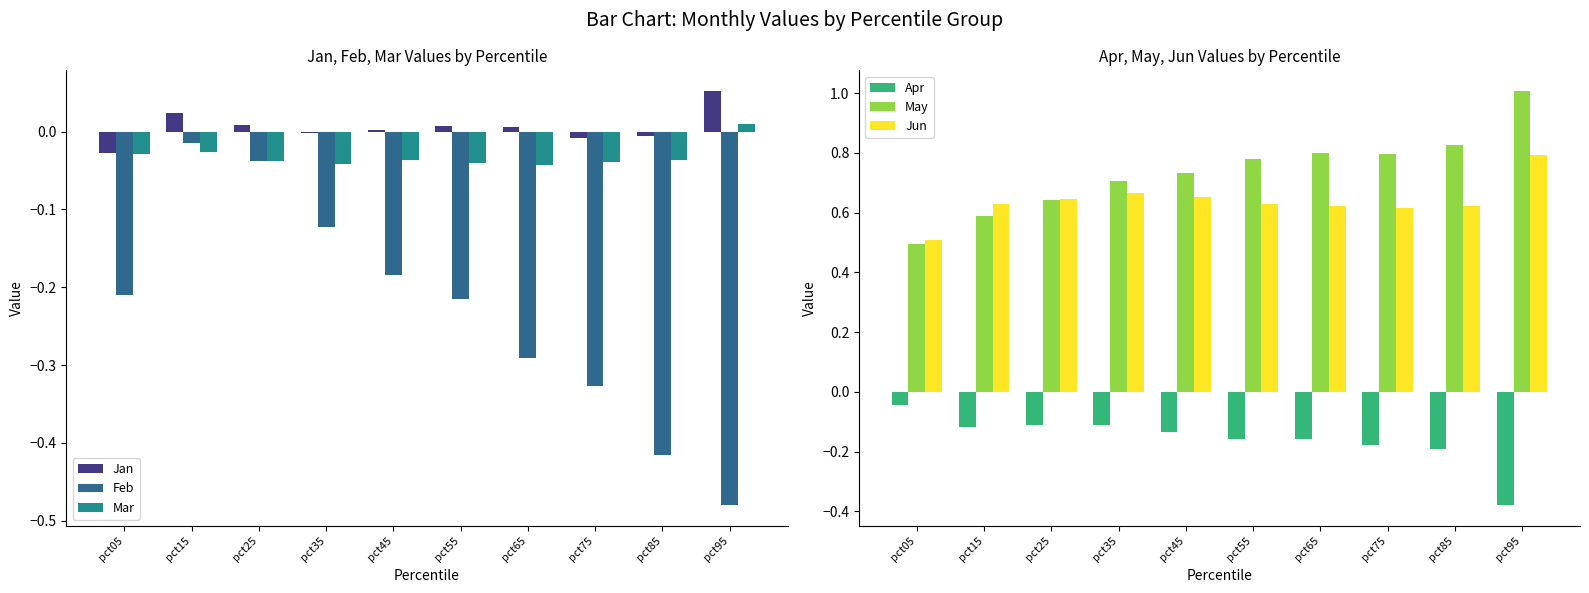

Which category has the highest value across all series?

pct95